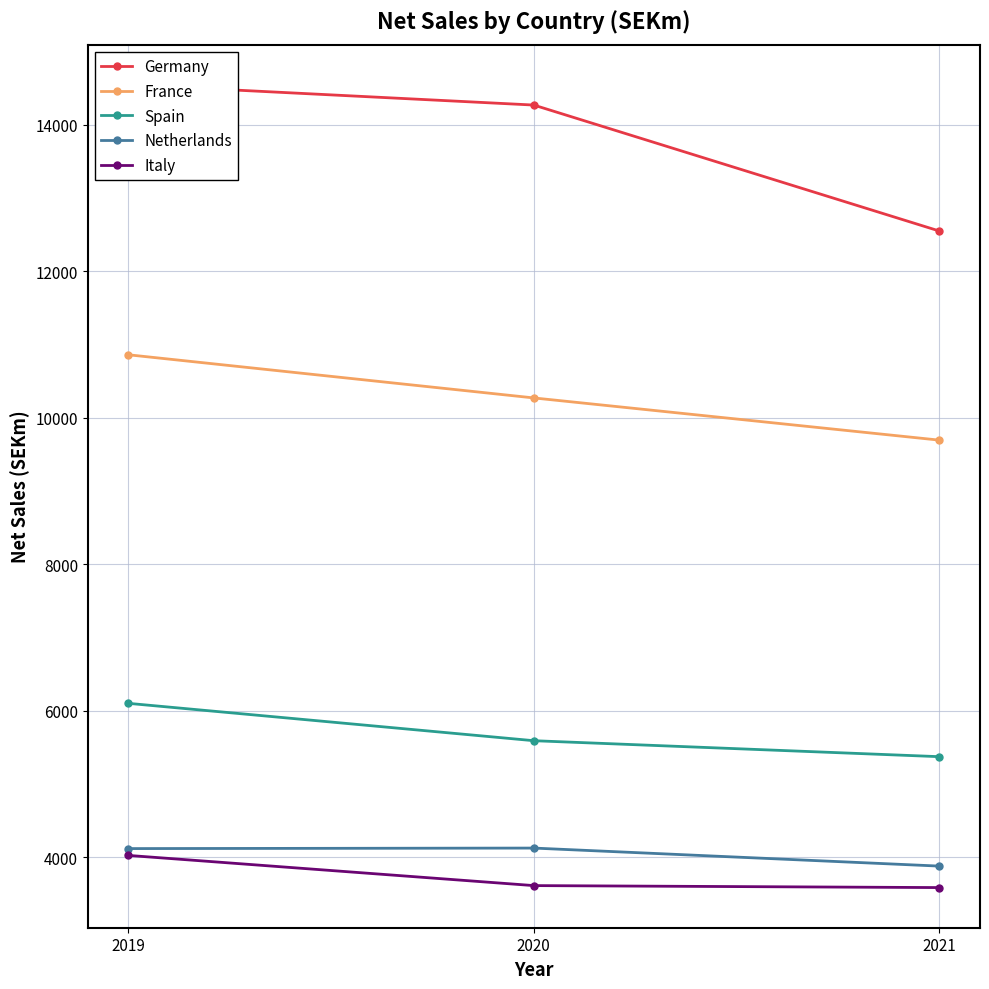

The value of France at 2021 is 16391. True or false?

False